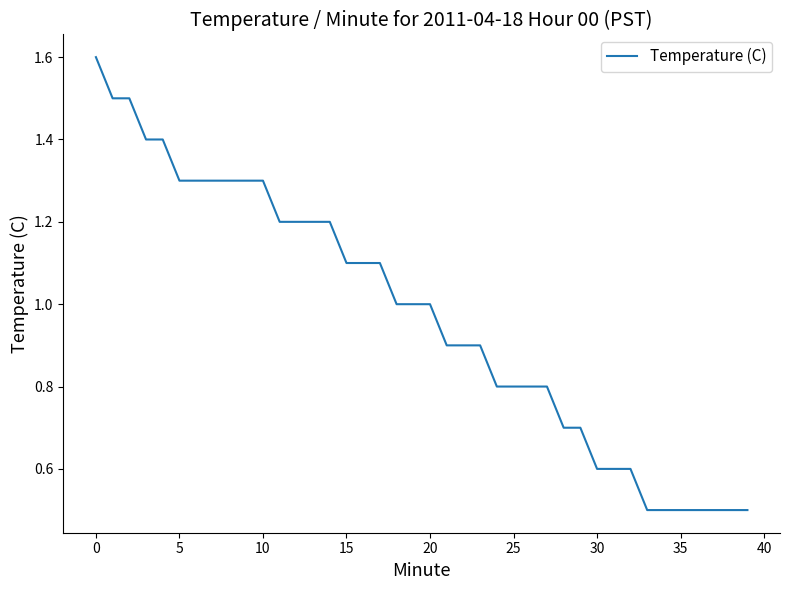

What is the difference between the maximum and minimum values?

1.1